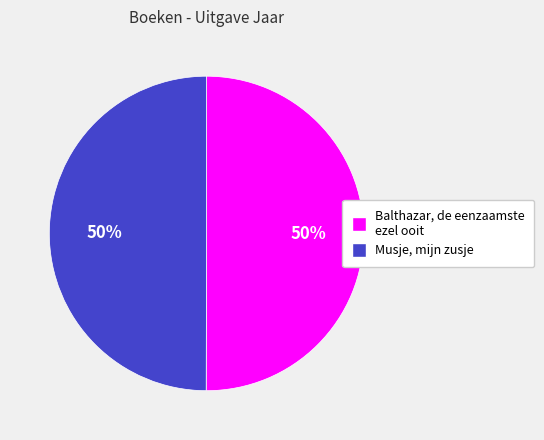

Do Balthazar, de eenzaamste ezel ooit and Musje, mijn zusje together represent more than half of the pie?

Yes